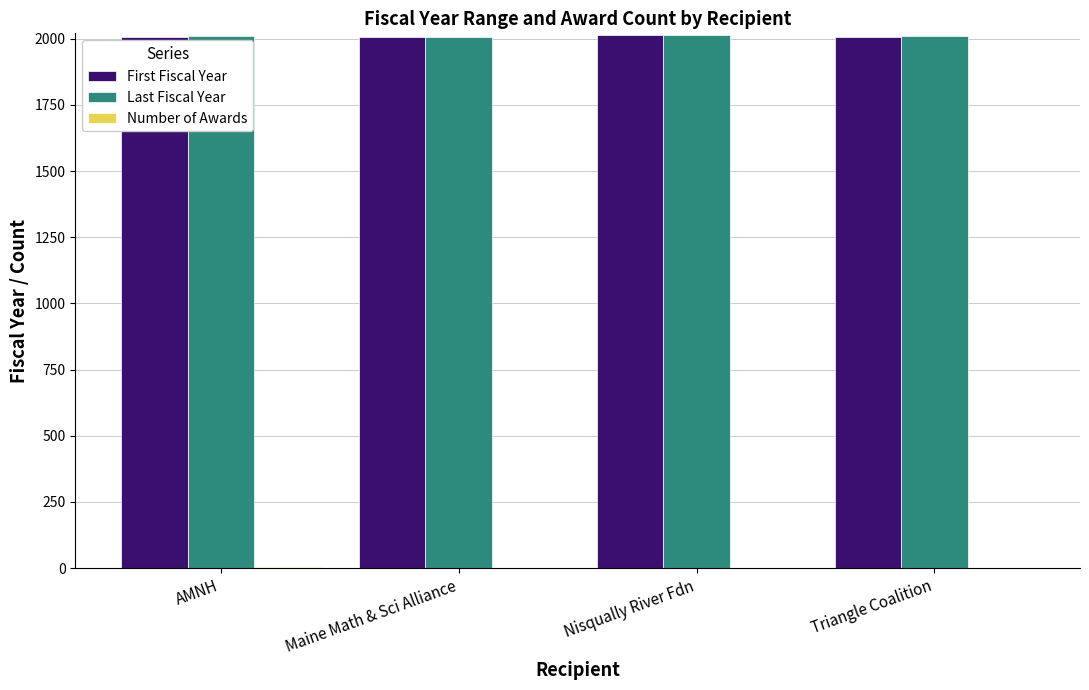

The value of Last Fiscal Year at Nisqually River Fdn is 2015. True or false?

True